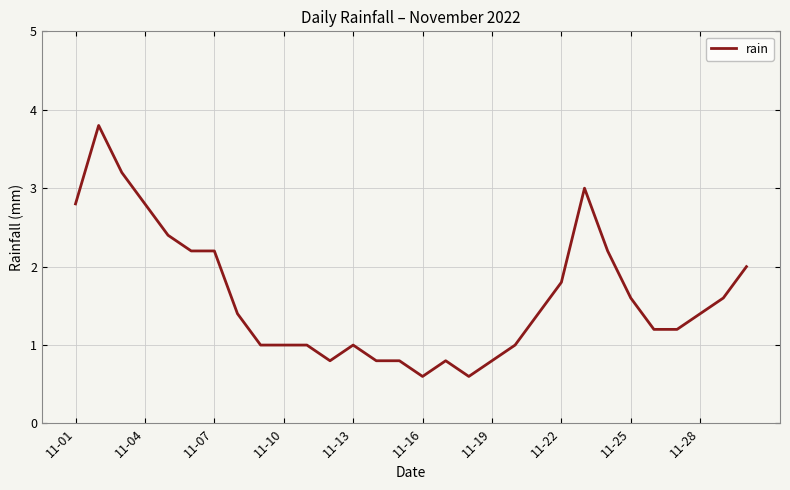

What is the difference between the maximum and minimum values?

3.2